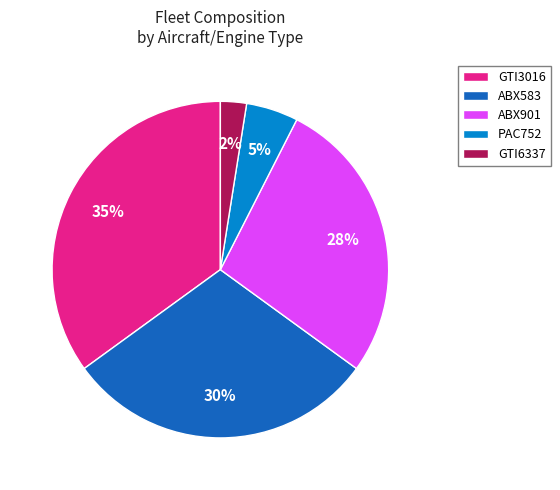

To the nearest percent, what is the average slice percentage?

20%